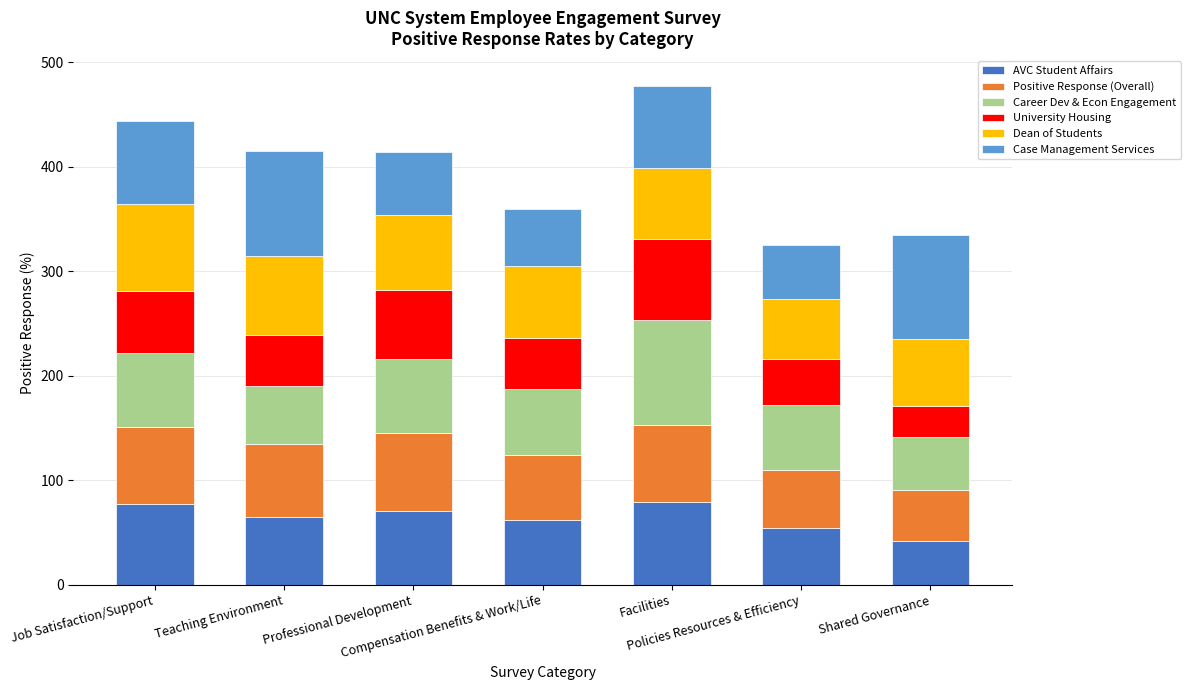

What is the maximum value for AVC Student Affairs?

79